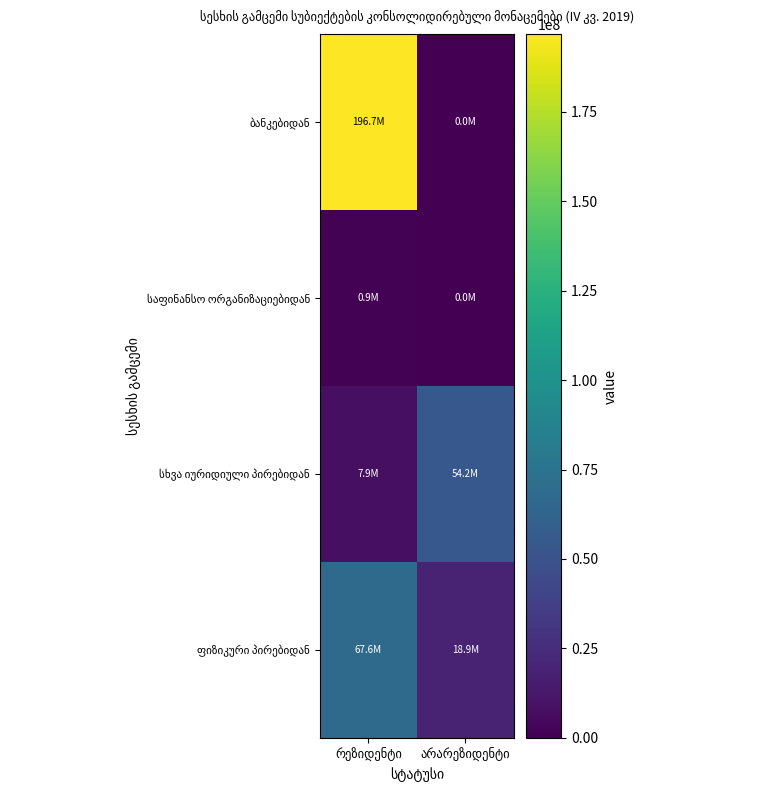

Which label corresponds to the largest value in the chart?

რეზიდენტი